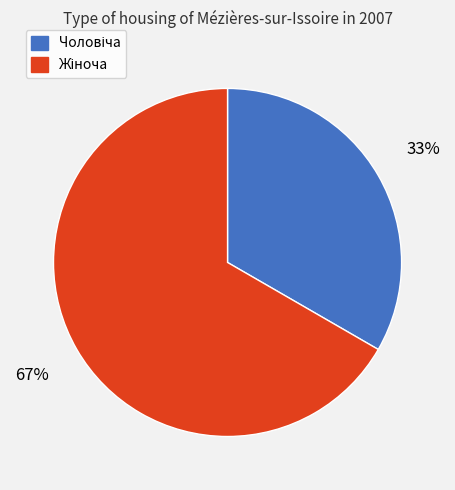

To the nearest percent, what is the average slice percentage?

50%